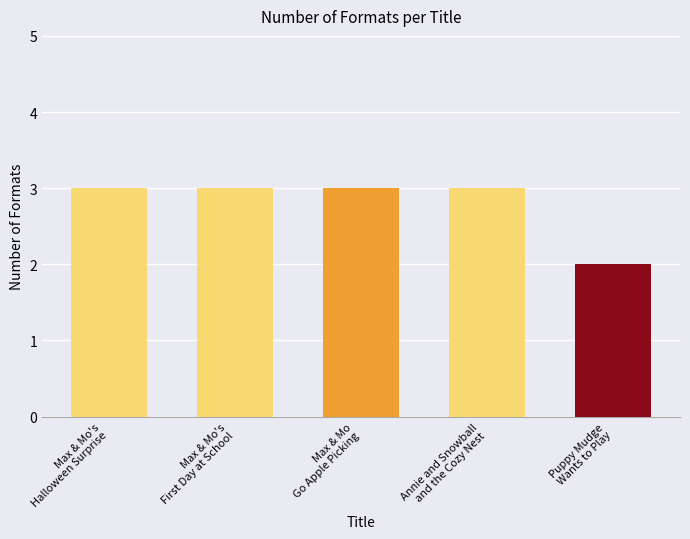

What is the maximum value shown in the chart?

3